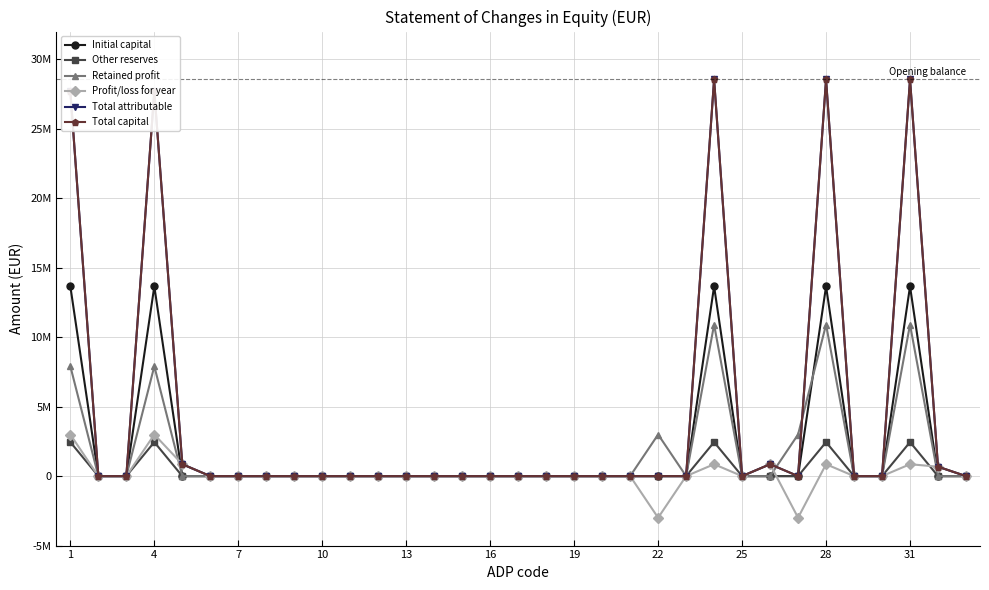

What is the average value of the Profit/loss for year series?

150284